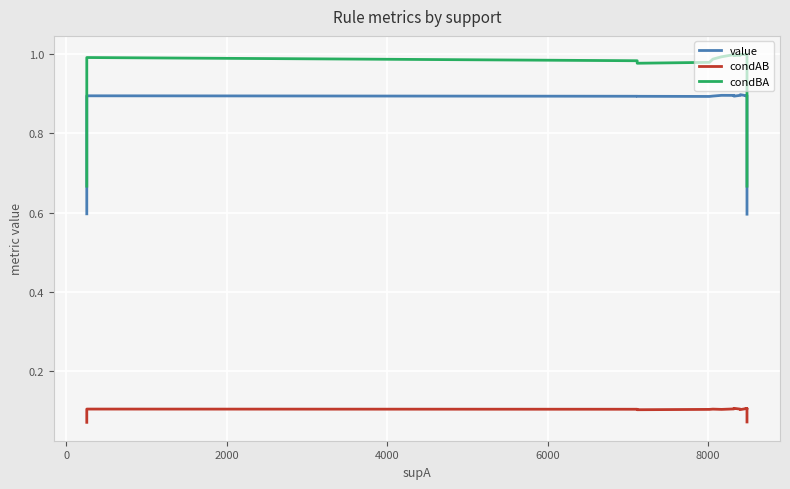

What is the maximum value shown in the chart?

1.0